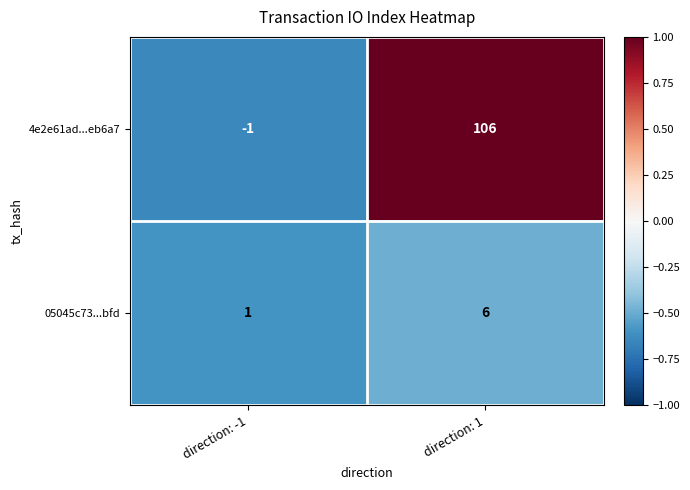

Rank the series by their maximum value, from lowest to highest.

05045c73...bfd, 4e2e61ad...eb6a7